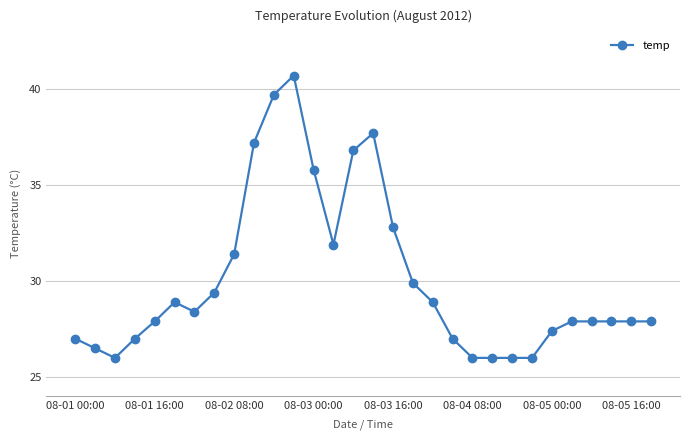

What is the value of the 5th point from the left?

27.9